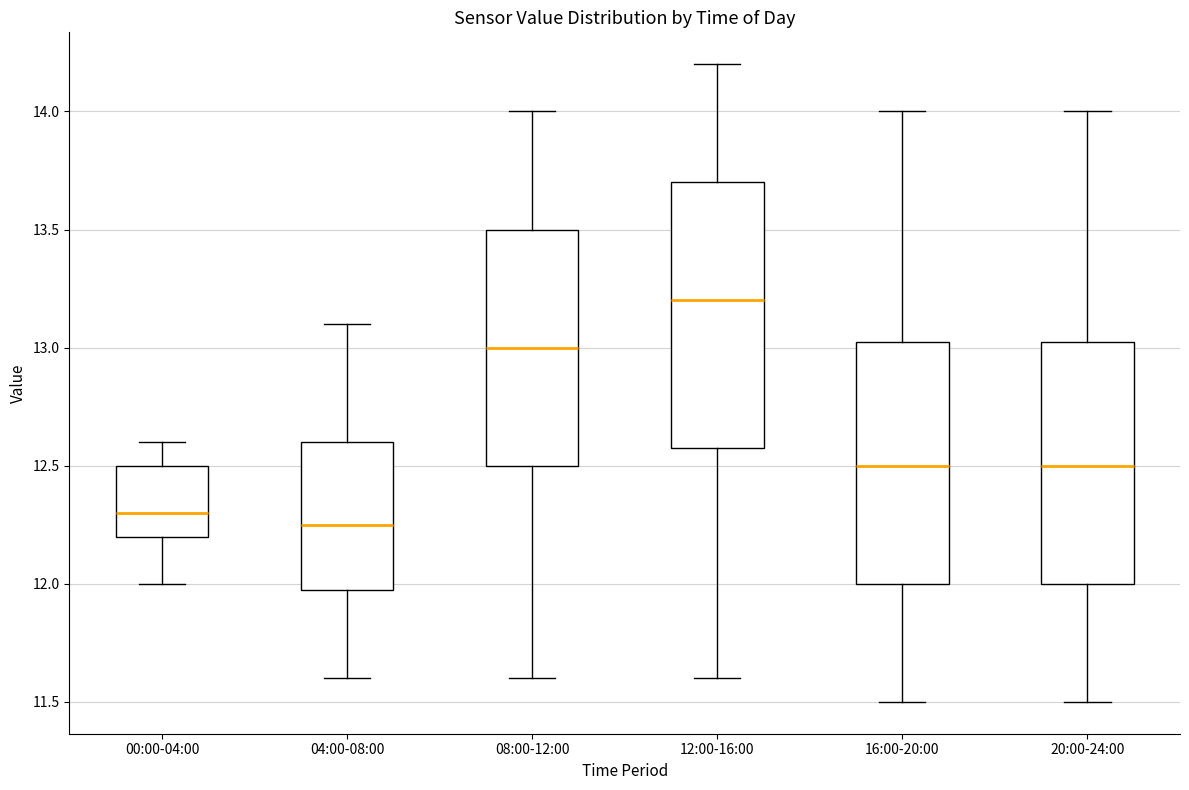

Reading left to right, read every box against the y-axis: the position of its median line, the range the box covers, and the ends of its whiskers. The values are not printed on the chart, so give them approximately, as read against the axis.

00:00-04:00: median 12.30, box 12.20 to 12.50, whiskers 12.00 to 12.60
04:00-08:00: median 12.25, box 12.00 to 12.60, whiskers 11.60 to 13.10
08:00-12:00: median 13.00, box 12.50 to 13.50, whiskers 11.60 to 14.00
12:00-16:00: median 13.20, box 12.60 to 13.70, whiskers 11.60 to 14.20
16:00-20:00: median 12.50, box 12.00 to 13.05, whiskers 11.50 to 14.00
20:00-24:00: median 12.50, box 12.00 to 13.05, whiskers 11.50 to 14.00